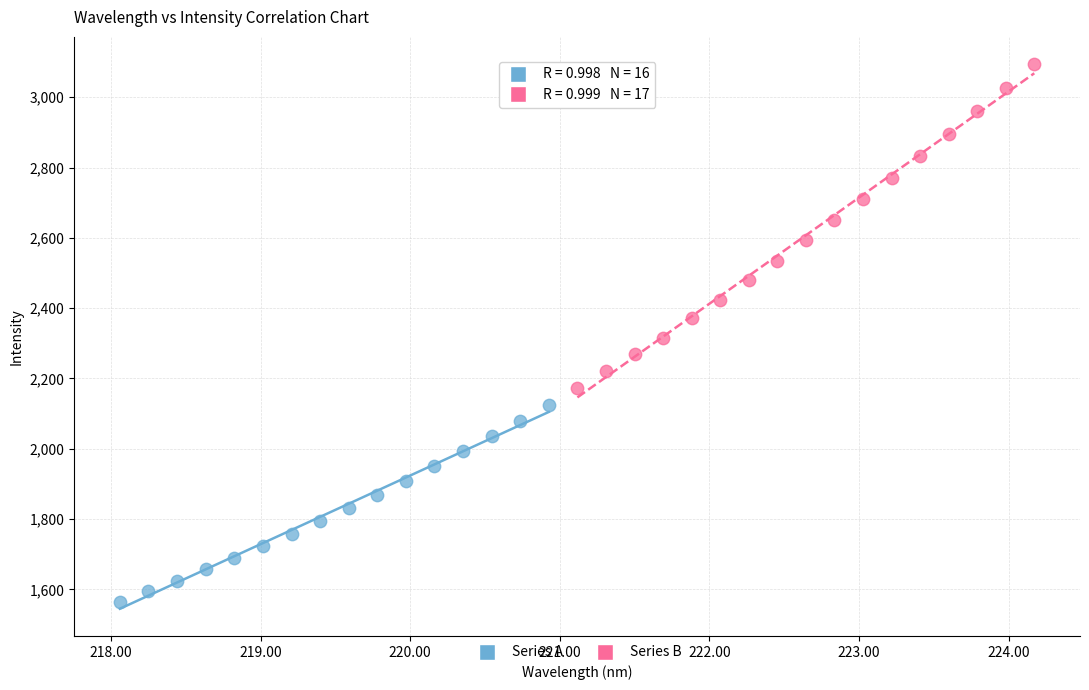

Which series reaches the maximum Y coordinate?

Series B